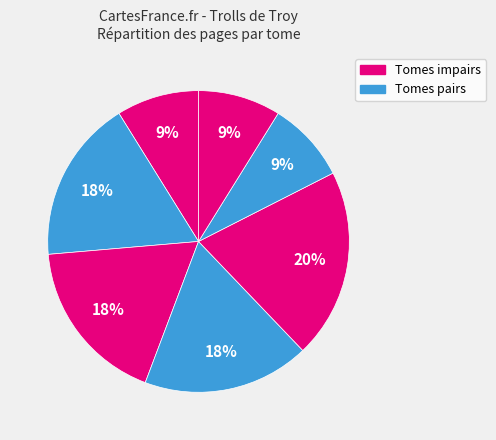

Which slice is the largest?

Tome 7